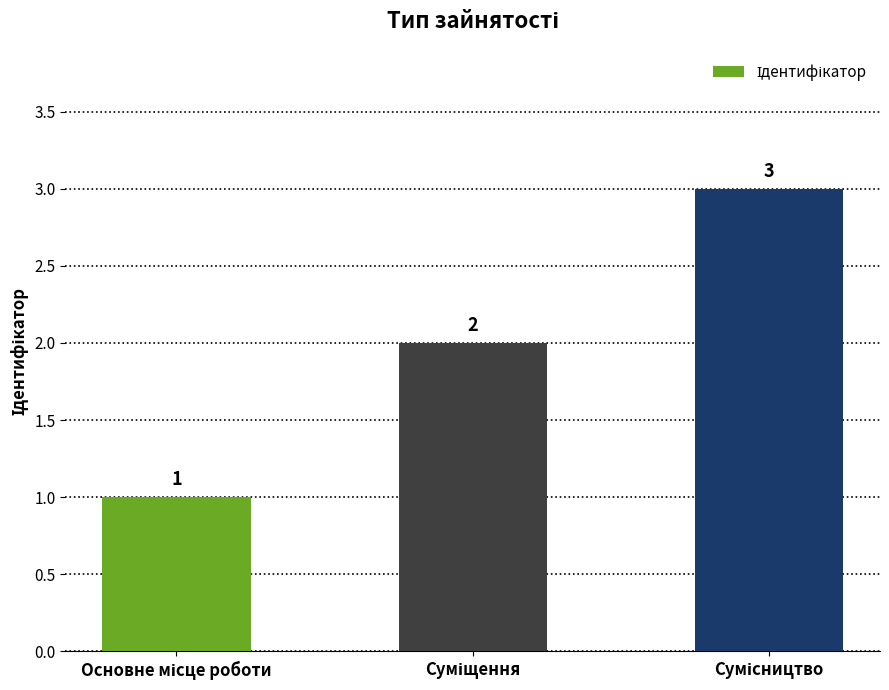

What is the sum of all values?

6